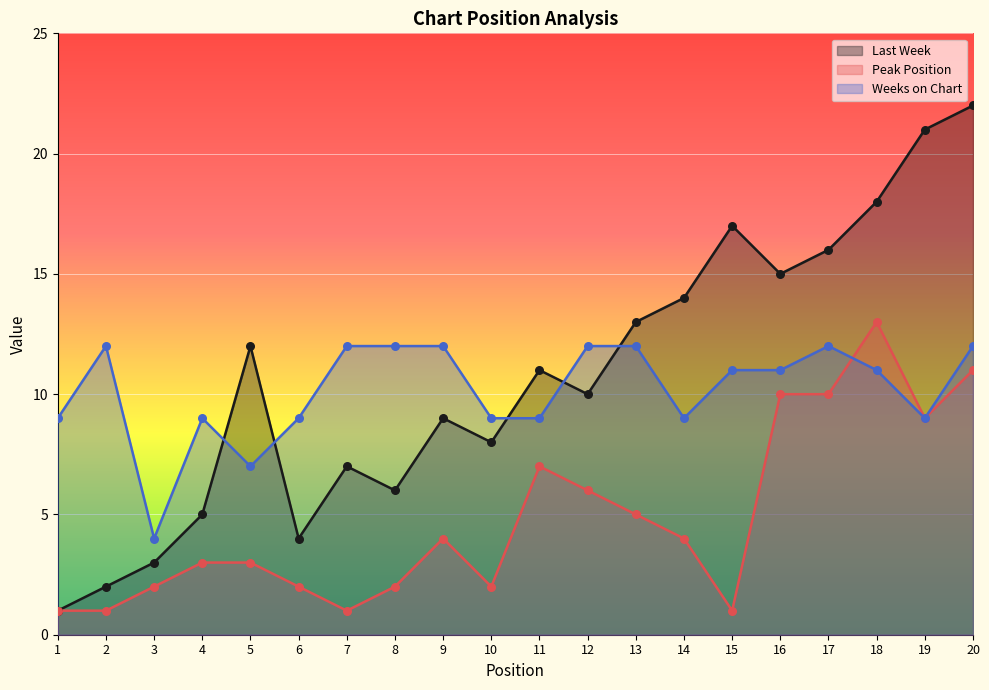

Which series contains the lowest Y value?

Last Week